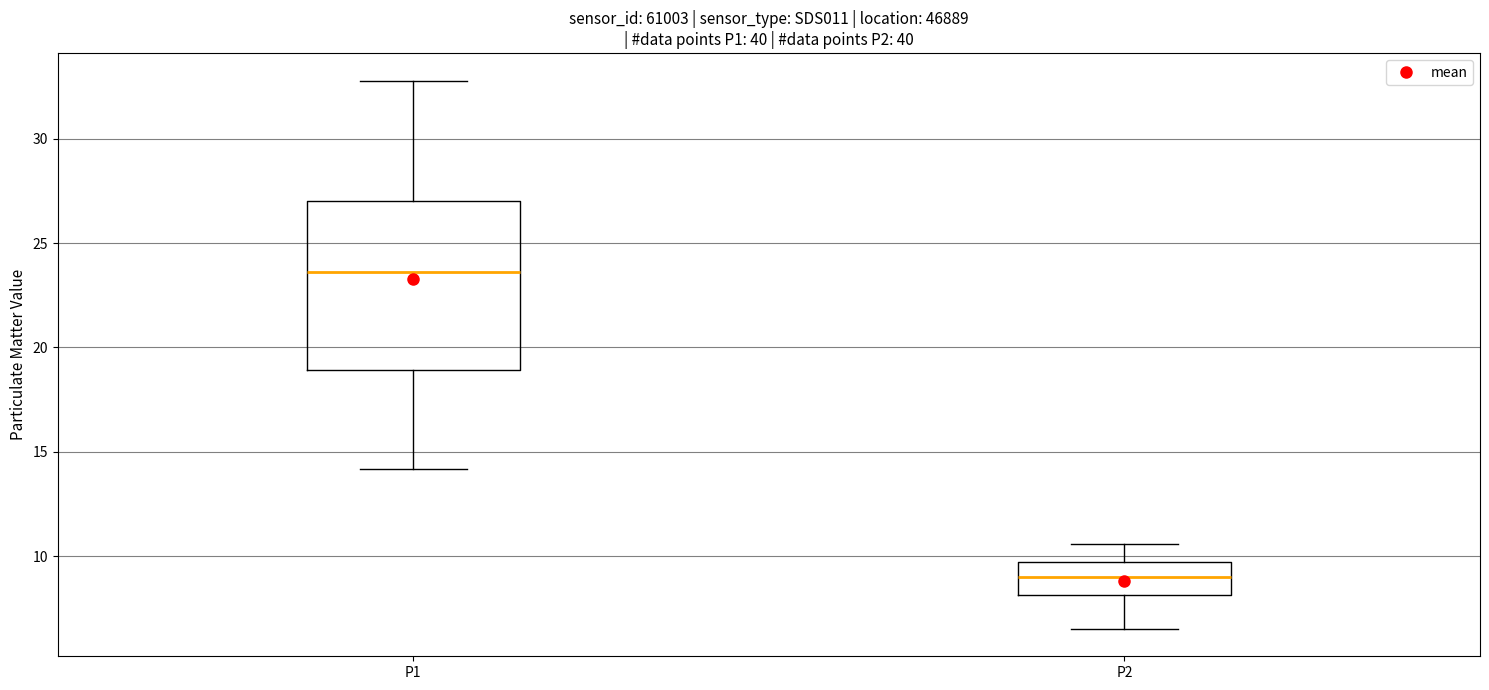

Where does the median line of the box for P2 sit on the y-axis? The values are not printed on the chart, so give them approximately, as read against the axis.

9.0